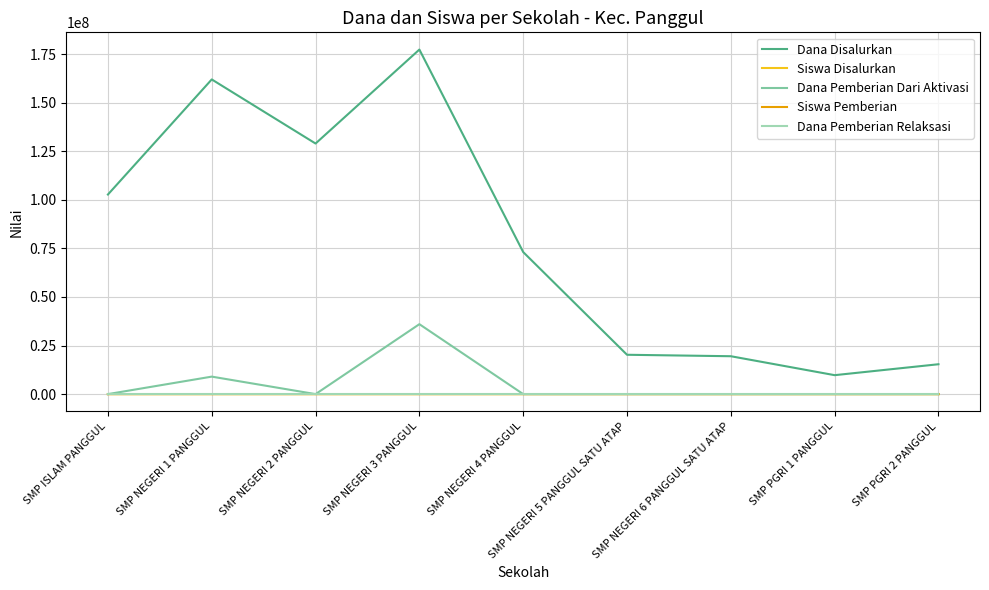

At which category is the sum across all series the highest?

SMP NEGERI 3 PANGGUL